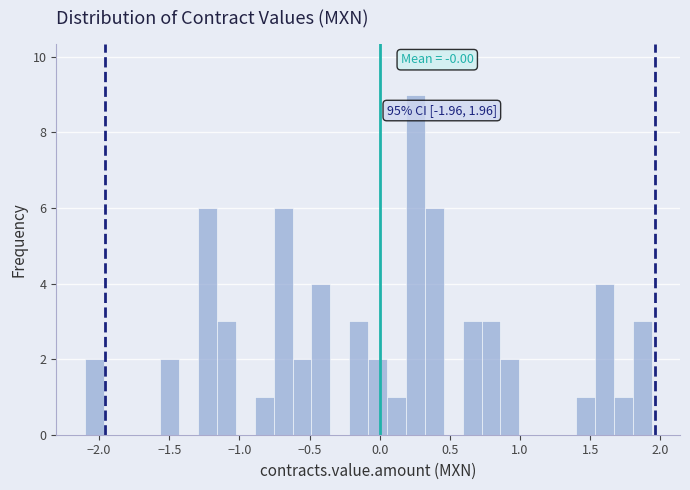

Around what value on the x-axis is the tallest bar? Give the approximate position of its centre, as read against the axis.

0.25